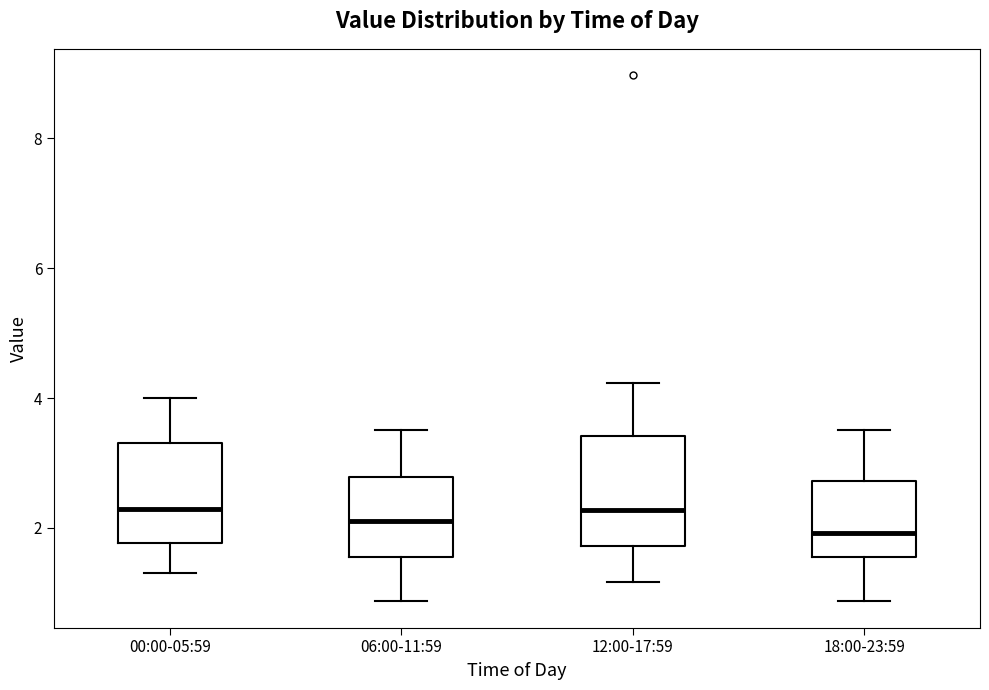

Reading left to right, read every box against the y-axis: the position of its median line, the range the box covers, and the ends of its whiskers. The values are not printed on the chart, so give them approximately, as read against the axis.

00:00-05:59: median 2.2, box 1.8 to 3.4, whiskers 1.4 to 4.0
06:00-11:59: median 2.2, box 1.6 to 2.8, whiskers 0.8 to 3.6
12:00-17:59: median 2.2, box 1.8 to 3.4, whiskers 1.2 to 4.2
18:00-23:59: median 2.0, box 1.6 to 2.8, whiskers 0.8 to 3.6